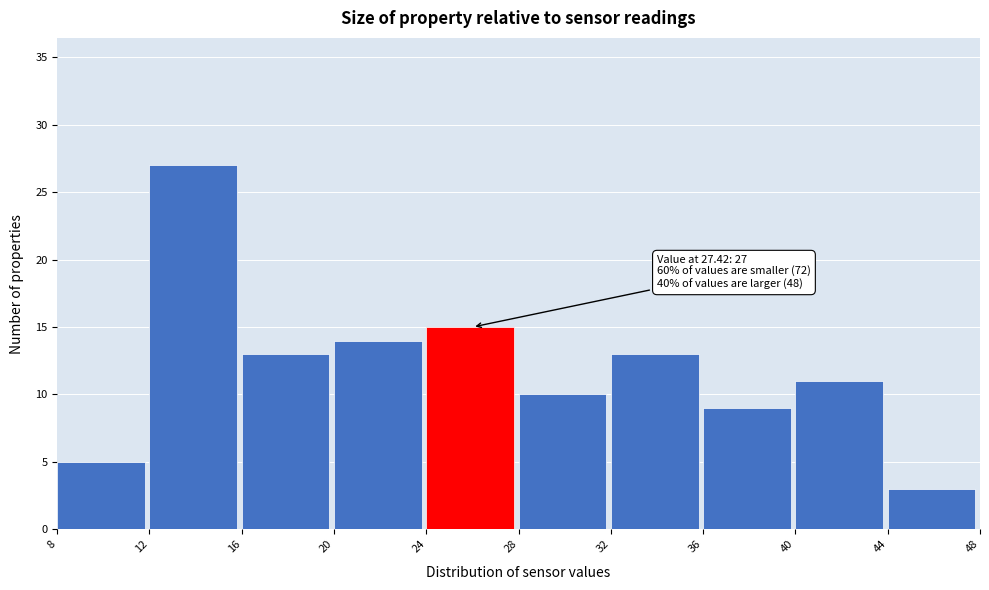

Over which range of the x-axis is the bar tallest?

12 to 16